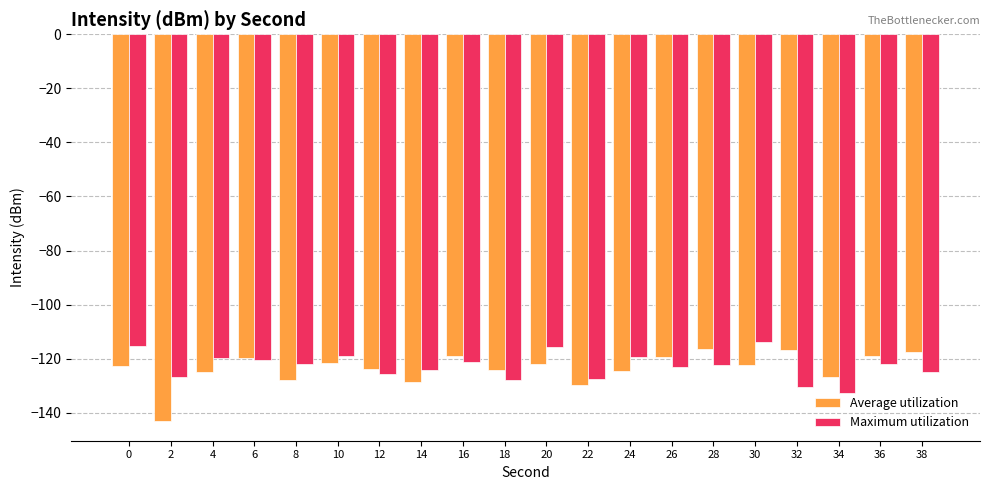

What is the total value across all series at 16?

-240.4